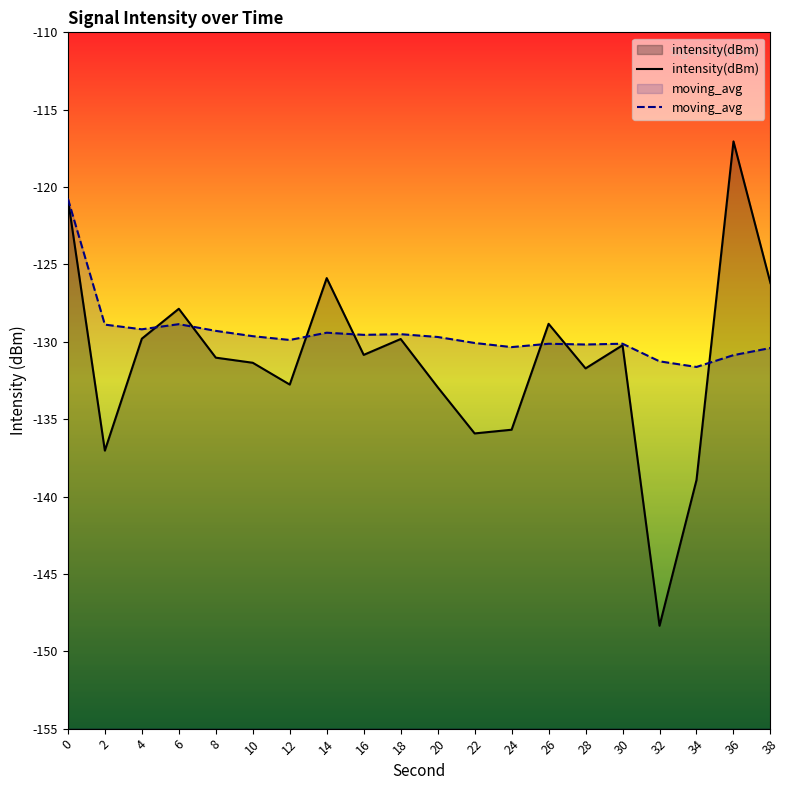

What value does the moving_avg series have at 20?

-129.7